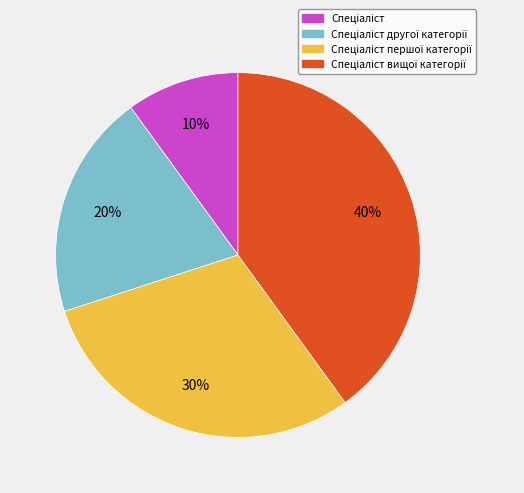

Does any single category account for the majority?

No